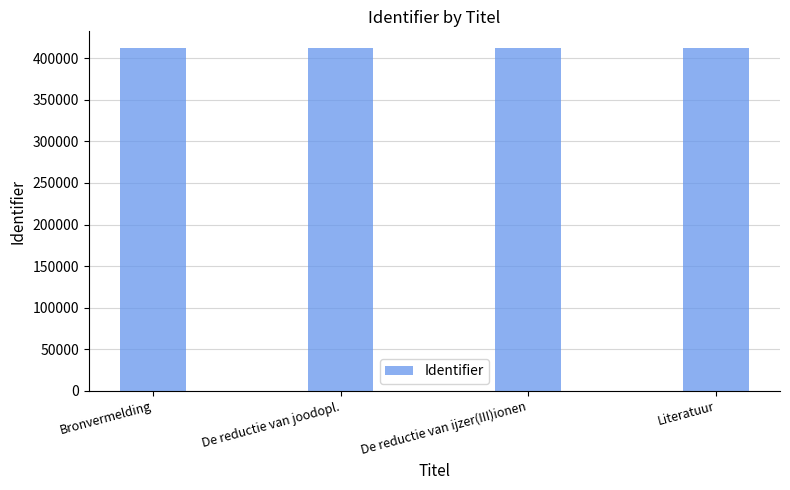

How many values are between 411866 and 411870?

3